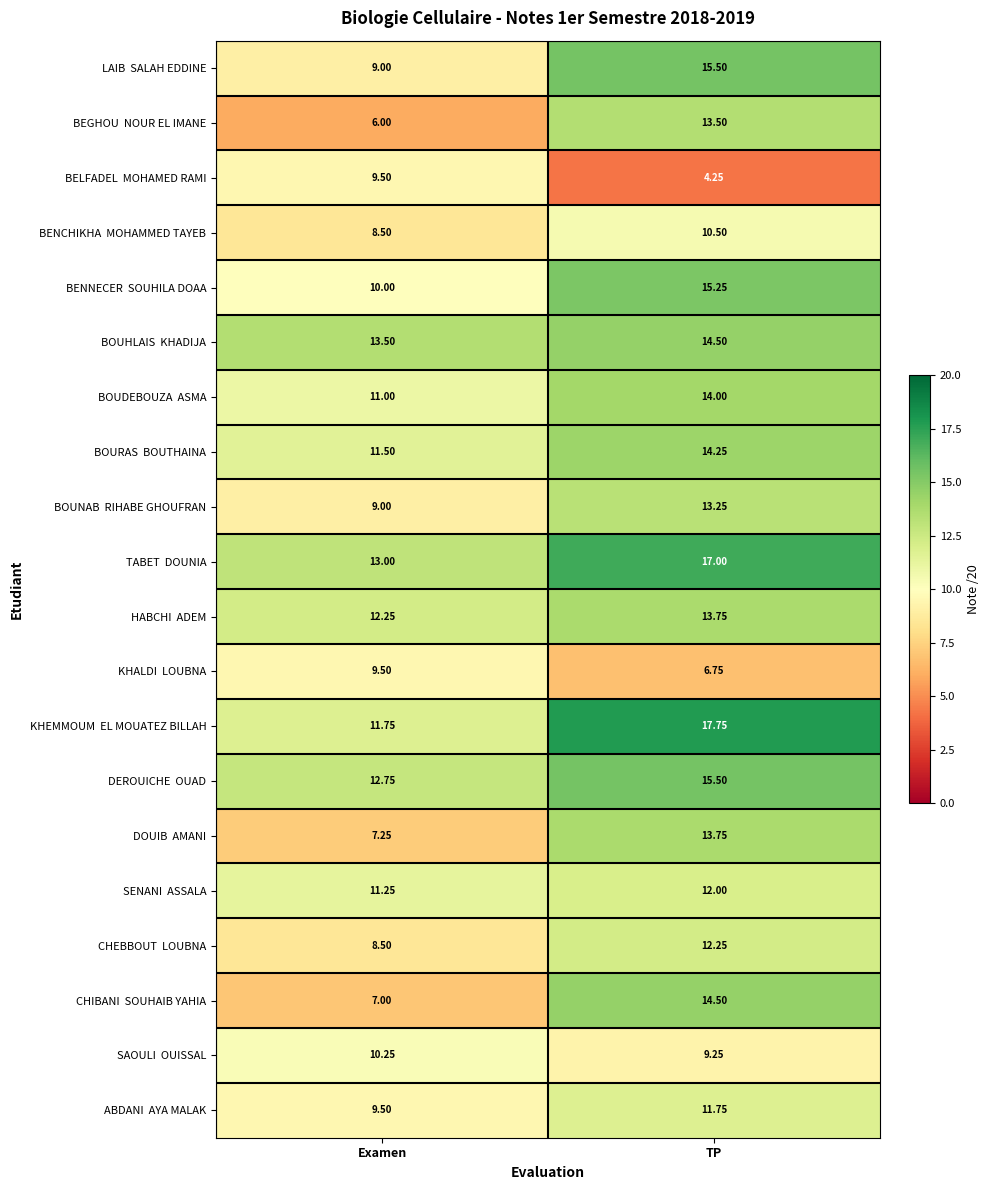

Which label corresponds to the smallest value in the chart?

TP